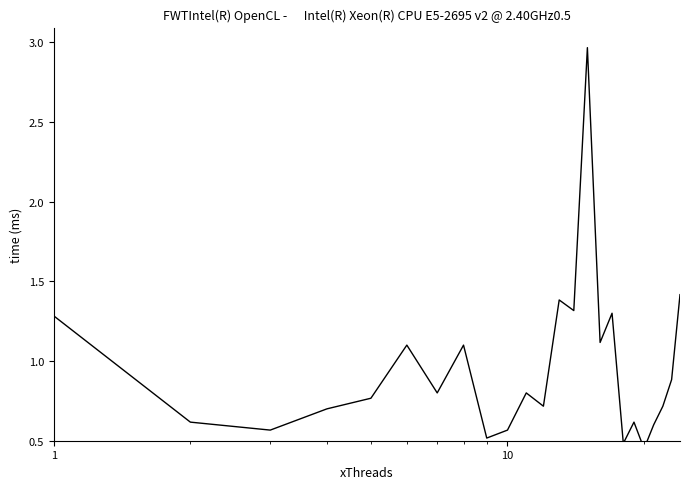

Does the chart display data point markers on the line(s)?

No